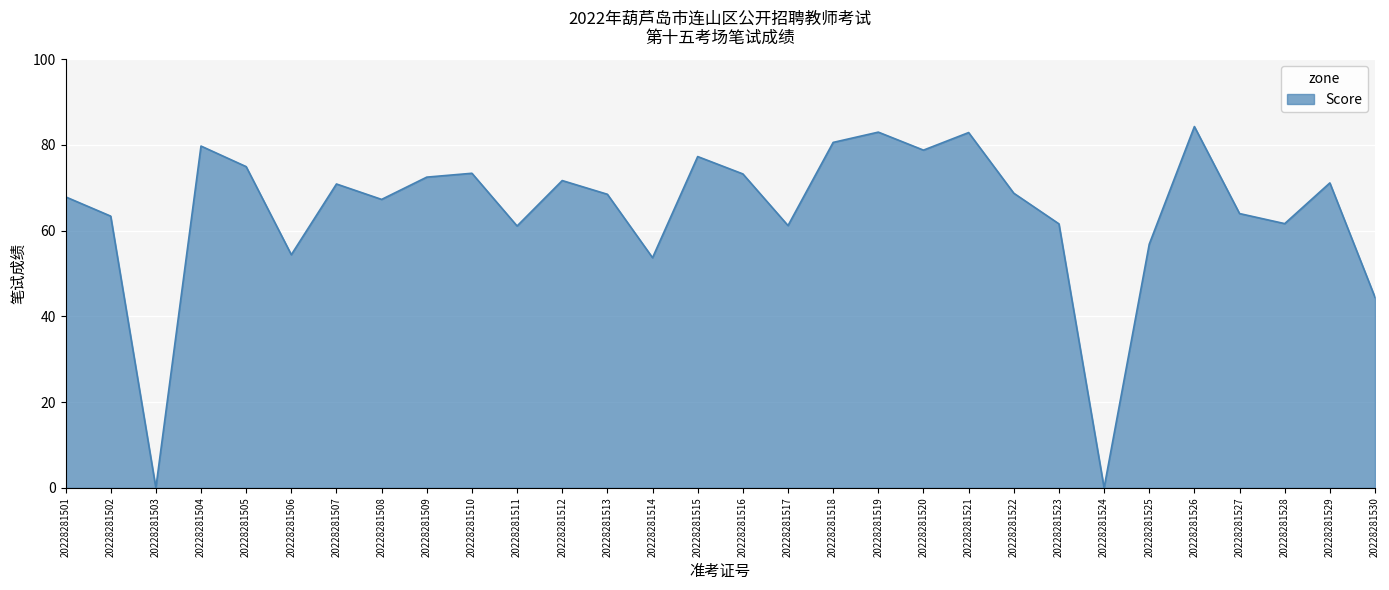

How many lines are shown in the chart?

1